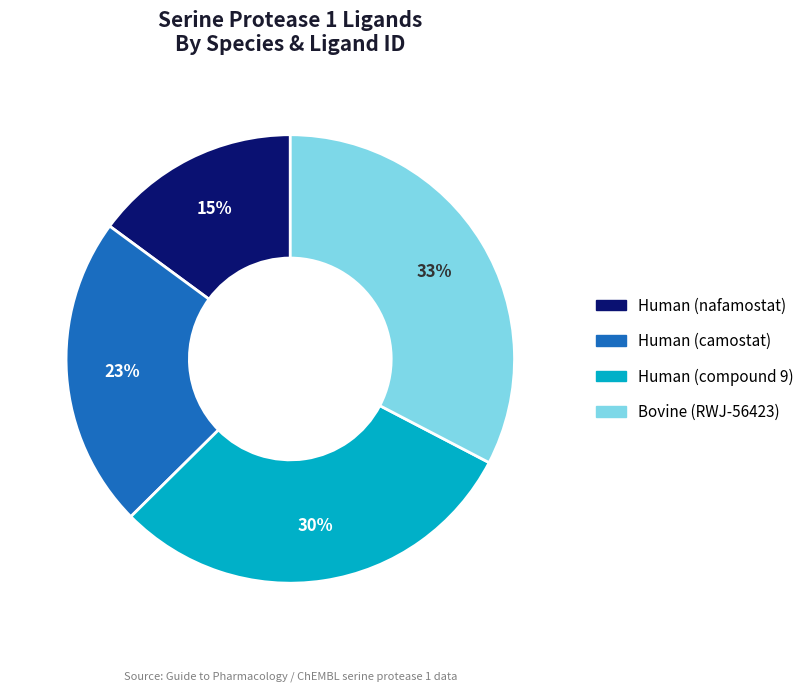

To the nearest percent, what is the difference between the Bovine (RWJ-56423) and Human (compound 9) slice percentages?

3%